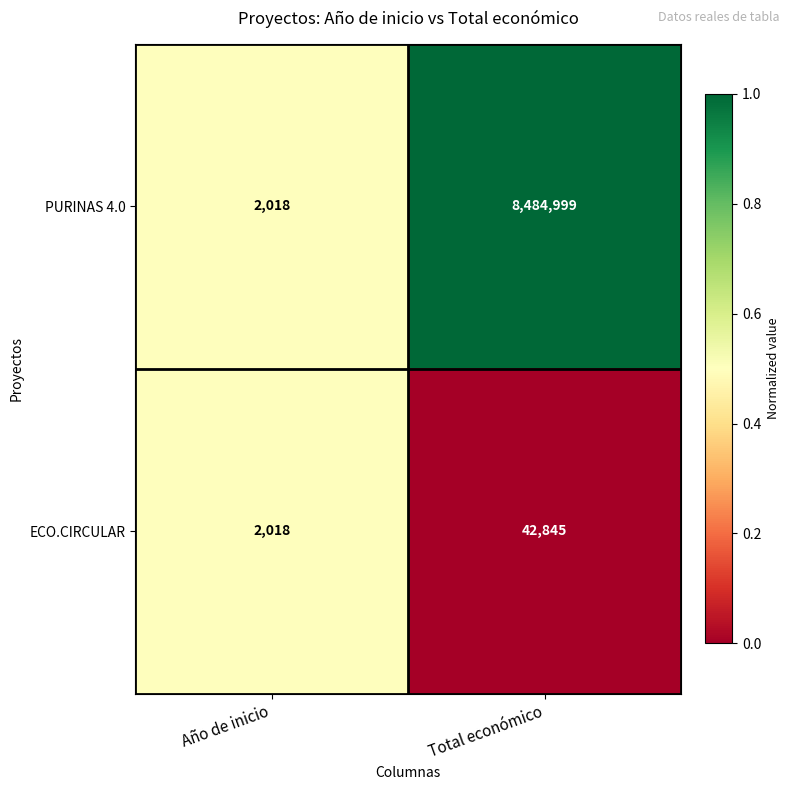

Reading right to left, extract all data points from this chart.

PURINAS 4.0: 8484999	2018
ECO.CIRCULAR: 42845	2018